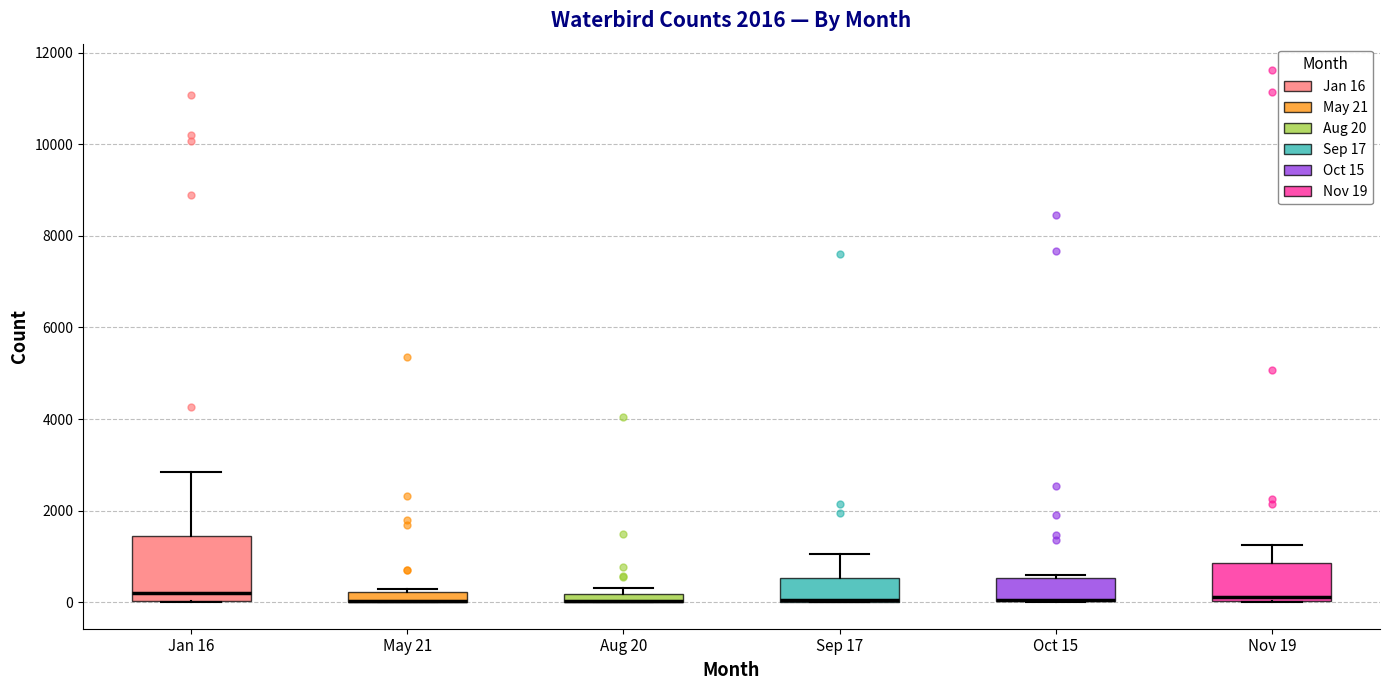

Where is the lower edge of the box for Jan 16 on the y-axis? The values are not printed on the chart, so give them approximately, as read against the axis.

0